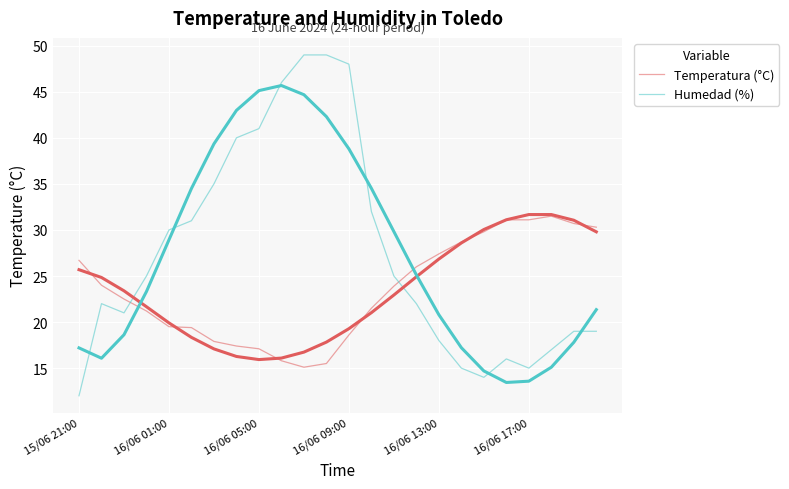

True or false: Humedad (%) has a value of 15.0 at 16/06 17:00.

True